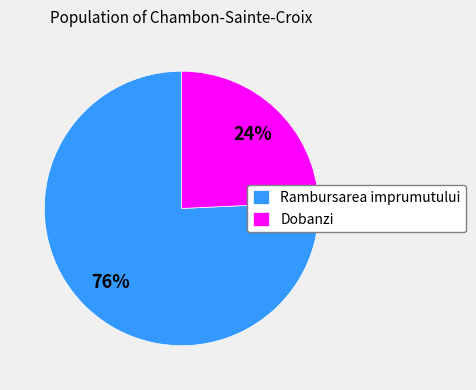

The Rambursarea imprumutului slice represents 76% of the pie. True or false?

True